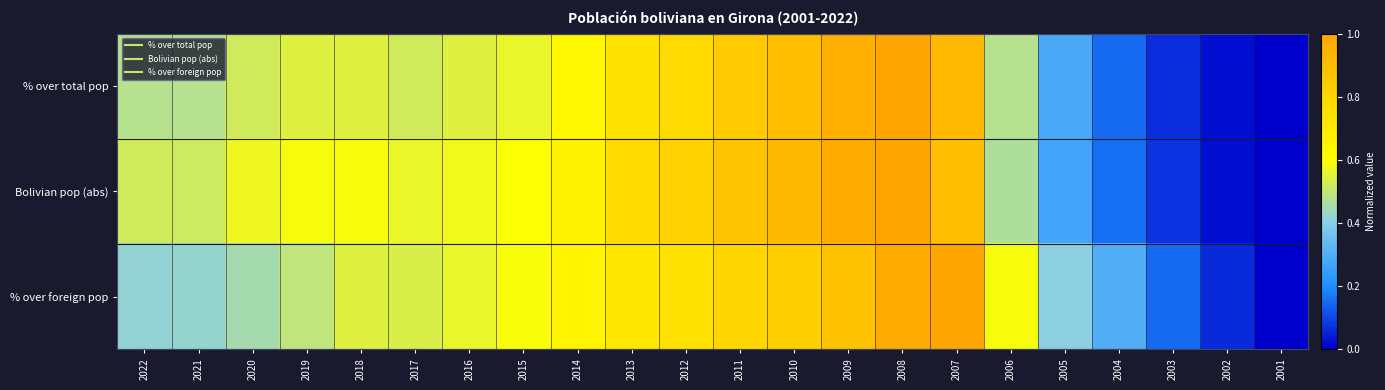

Rank the series by their average value, from highest to lowest.

Bolivian pop (abs), % over foreign pop, % over total pop